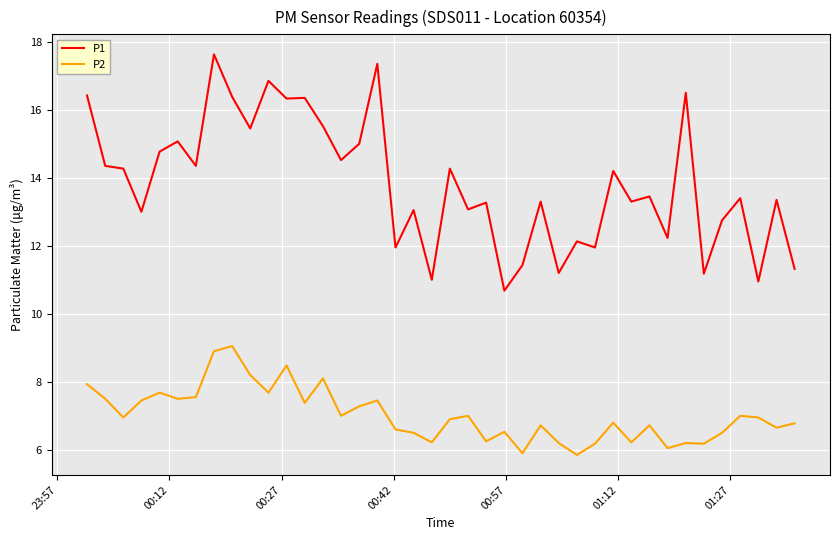

What is the highest value of the P1 series?

17.6